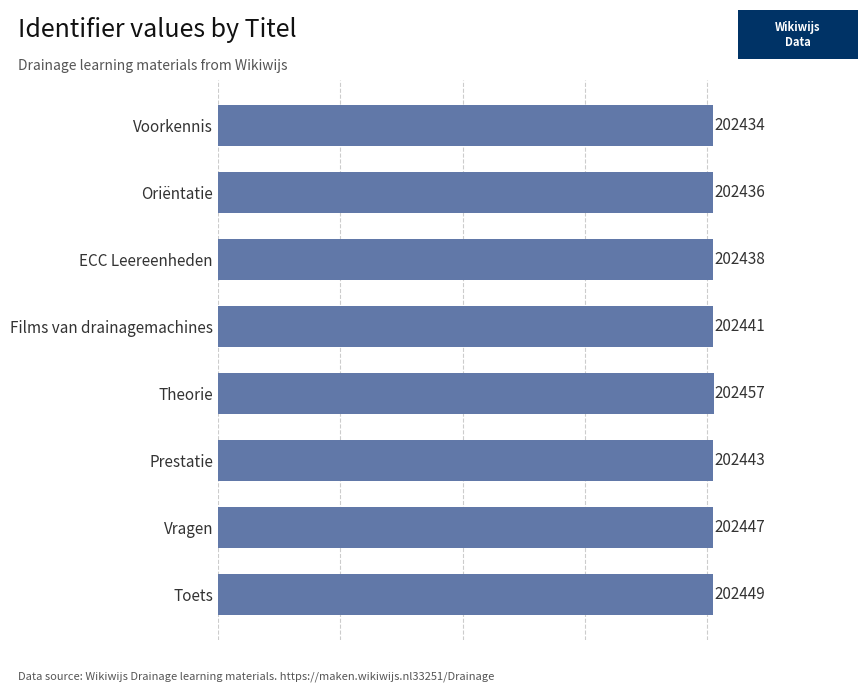

Is it true that the value at Theorie is 202457?

True